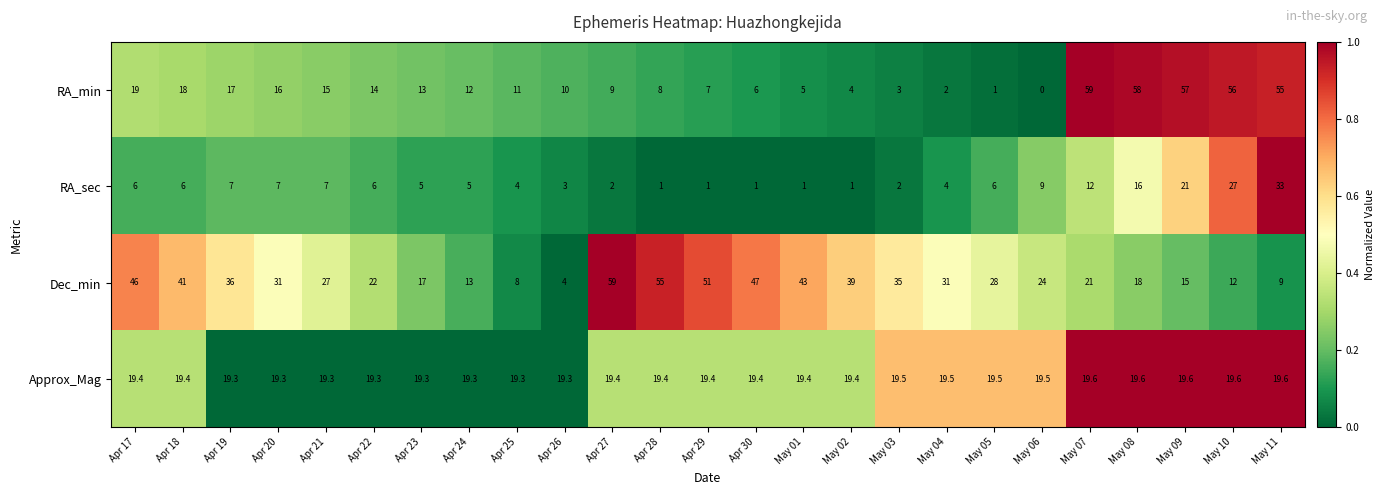

At how many categories does at least one series exceed 8?

25